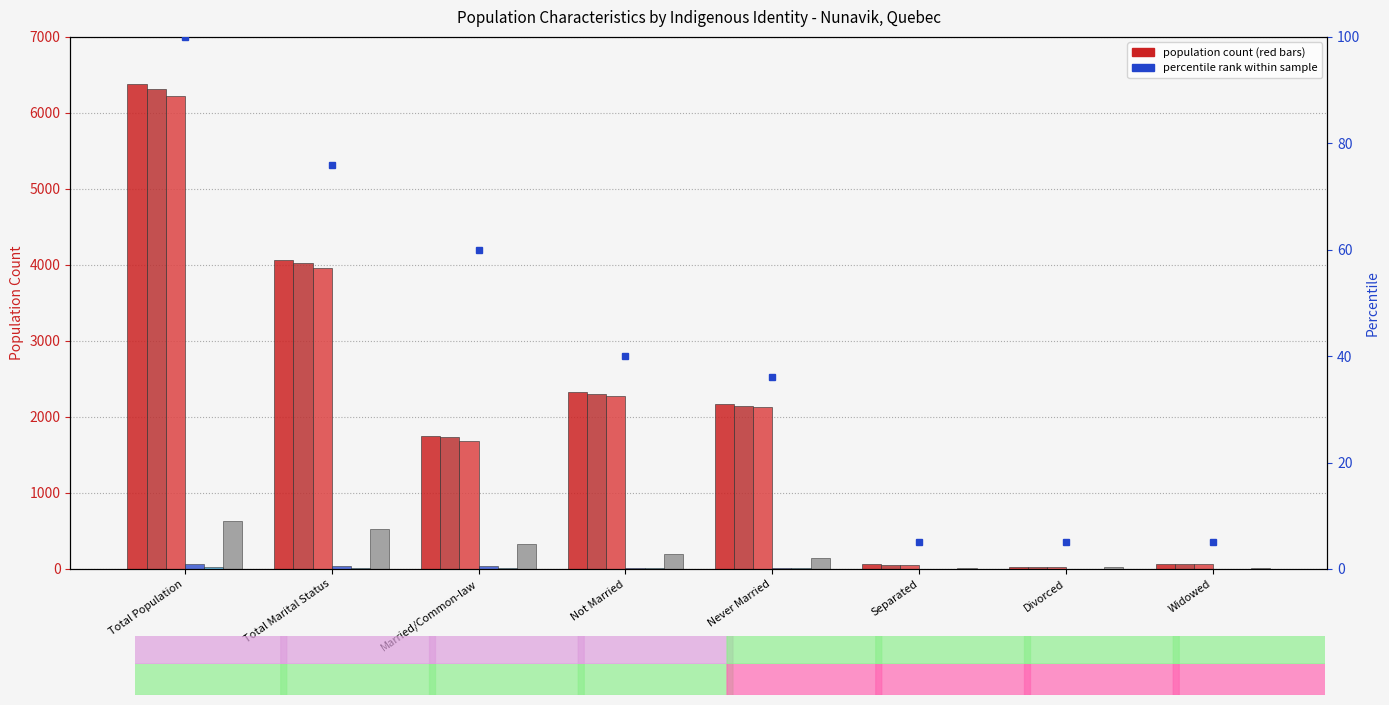

Which has a higher value, Never Married or Total Marital Status?

Total Marital Status